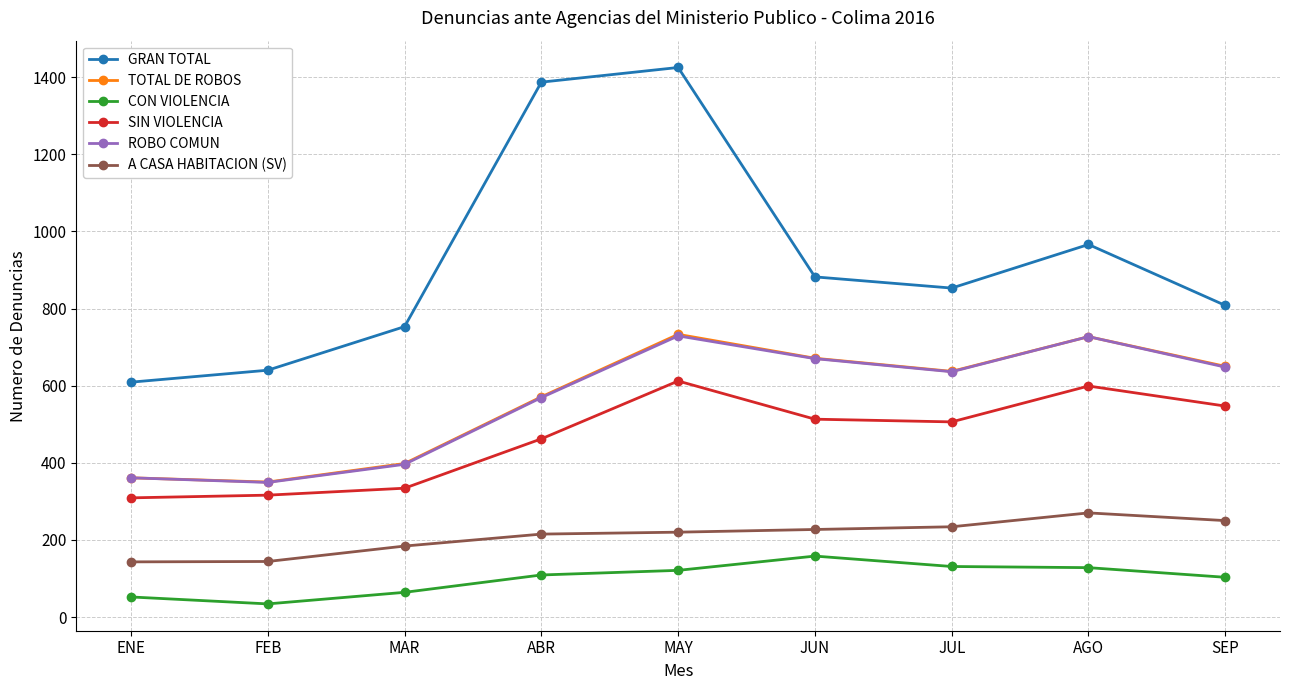

What is the sum of the GRAN TOTAL values at FEB and MAR?

1393